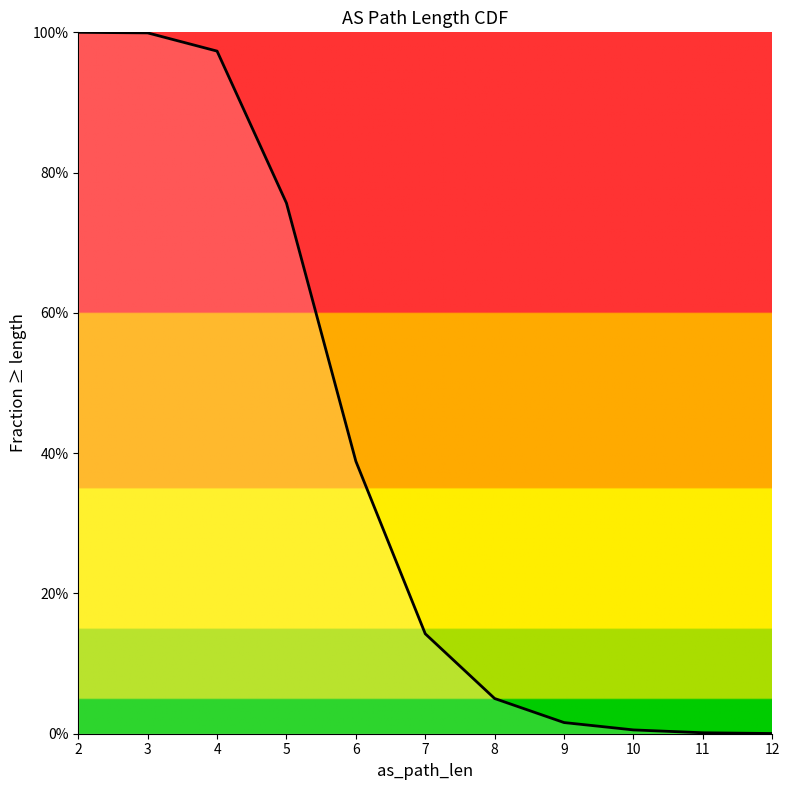

True or false: the data shows 0.0 at 11.

False